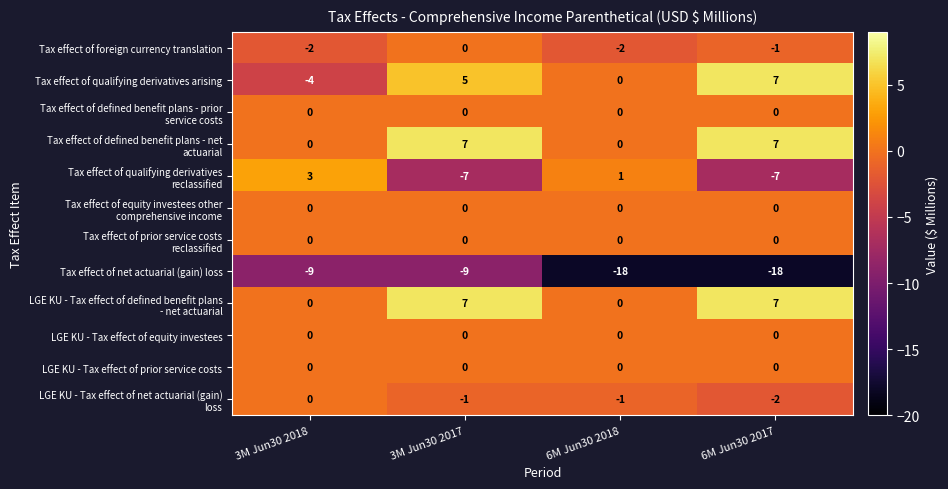

Which series has the widest spread of values?

Tax effect of qualifying derivatives arising